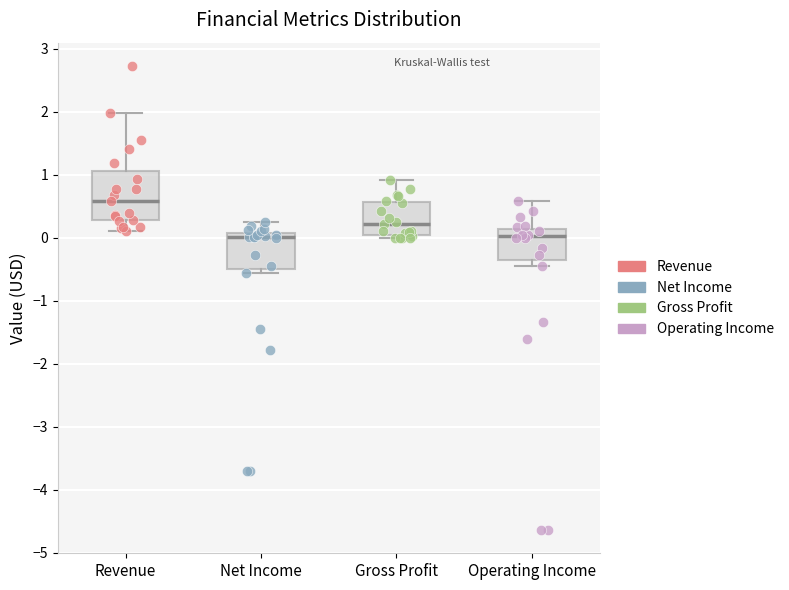

Which box's median line is the highest?

Revenue